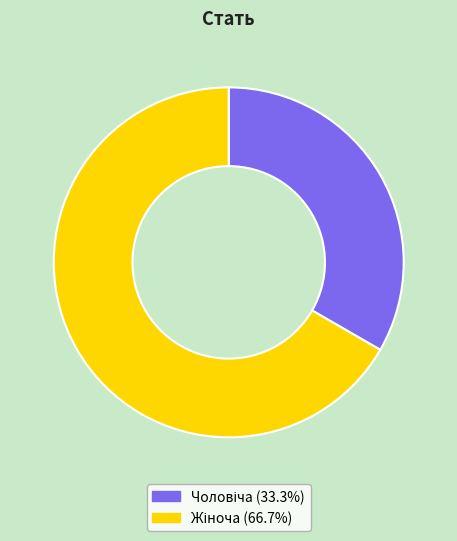

Is there a majority slice in this chart?

Yes